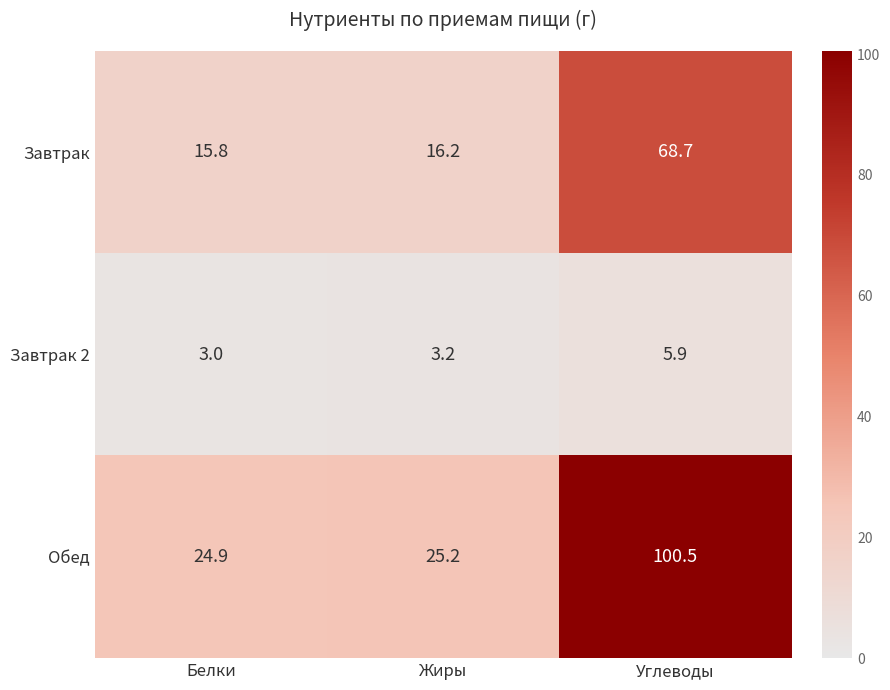

How many data points does each series have?

3